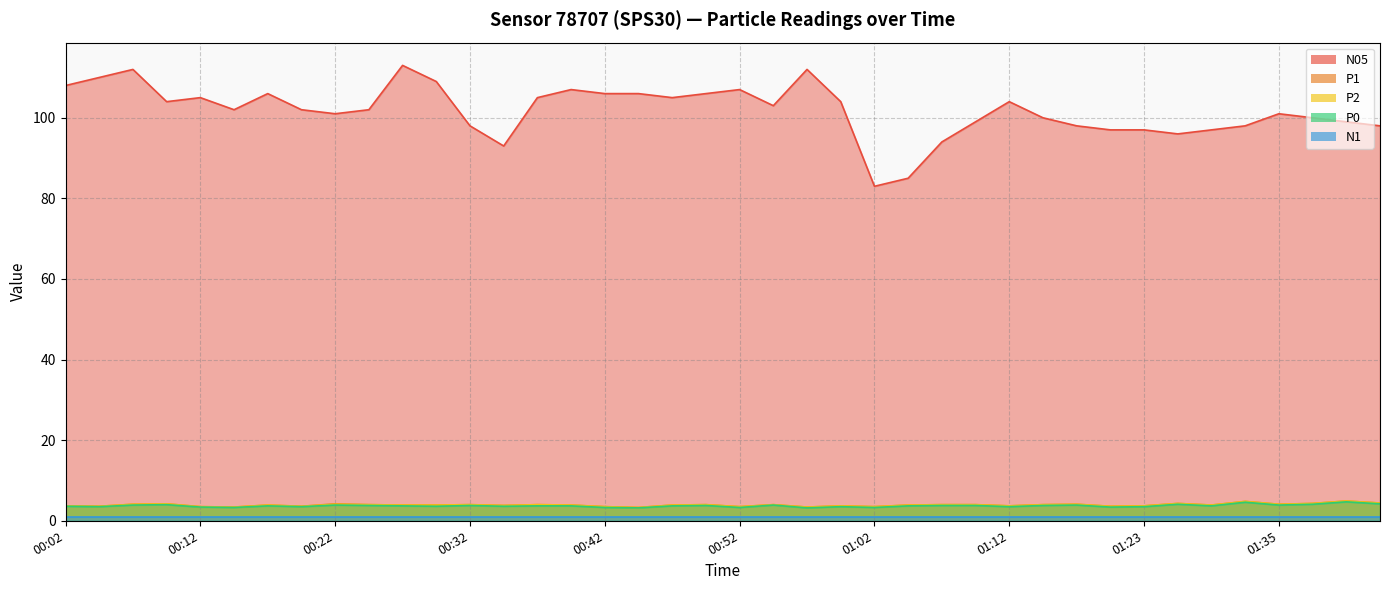

In P0, how many points are lower than both neighbors (excluding endpoints)?

13